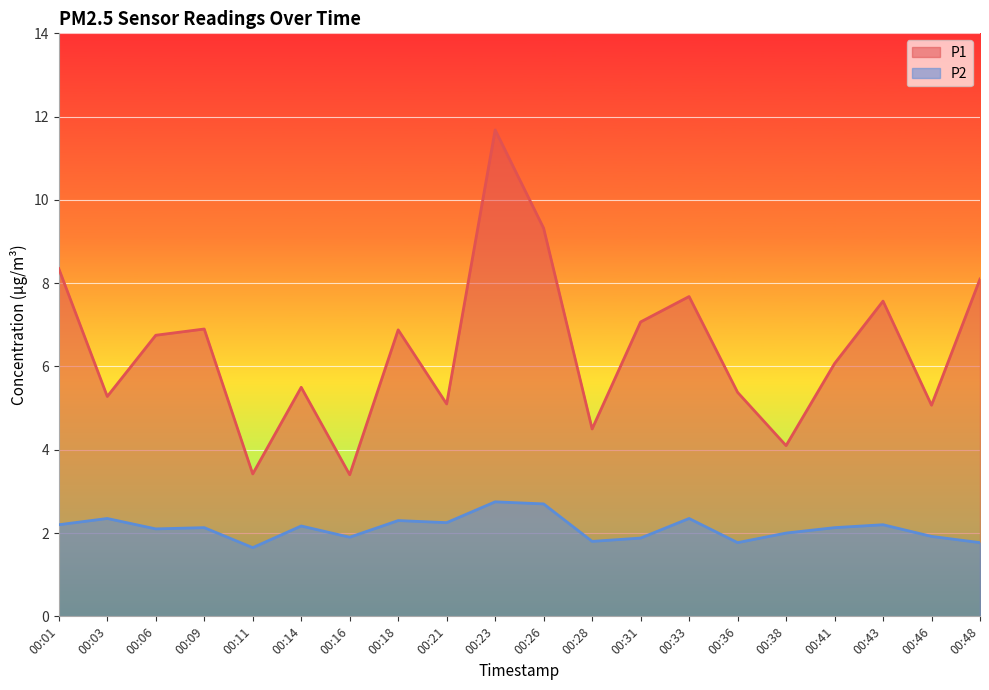

What is the difference between the maximum and minimum values in the P1 series?

8.3